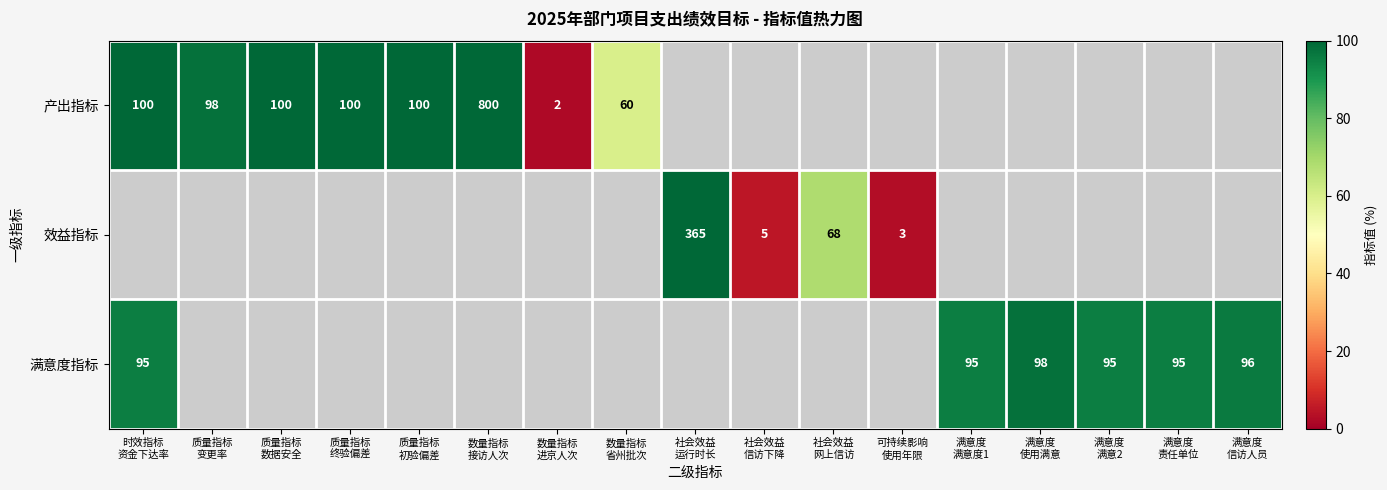

List the series in order of their overall mean, highest first.

产出指标, 效益指标, 满意度指标